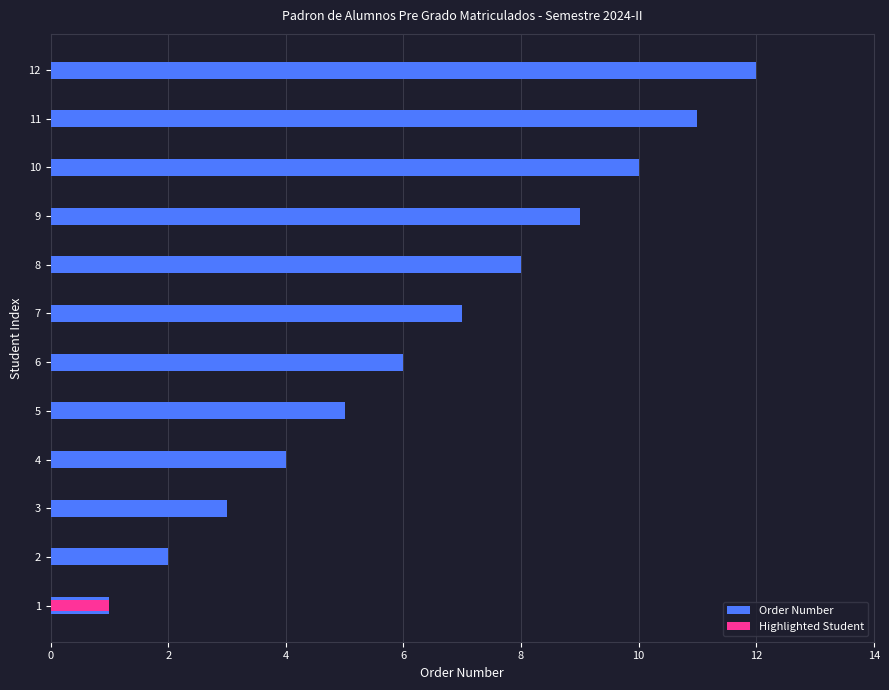

What is the maximum value shown in the chart?

12